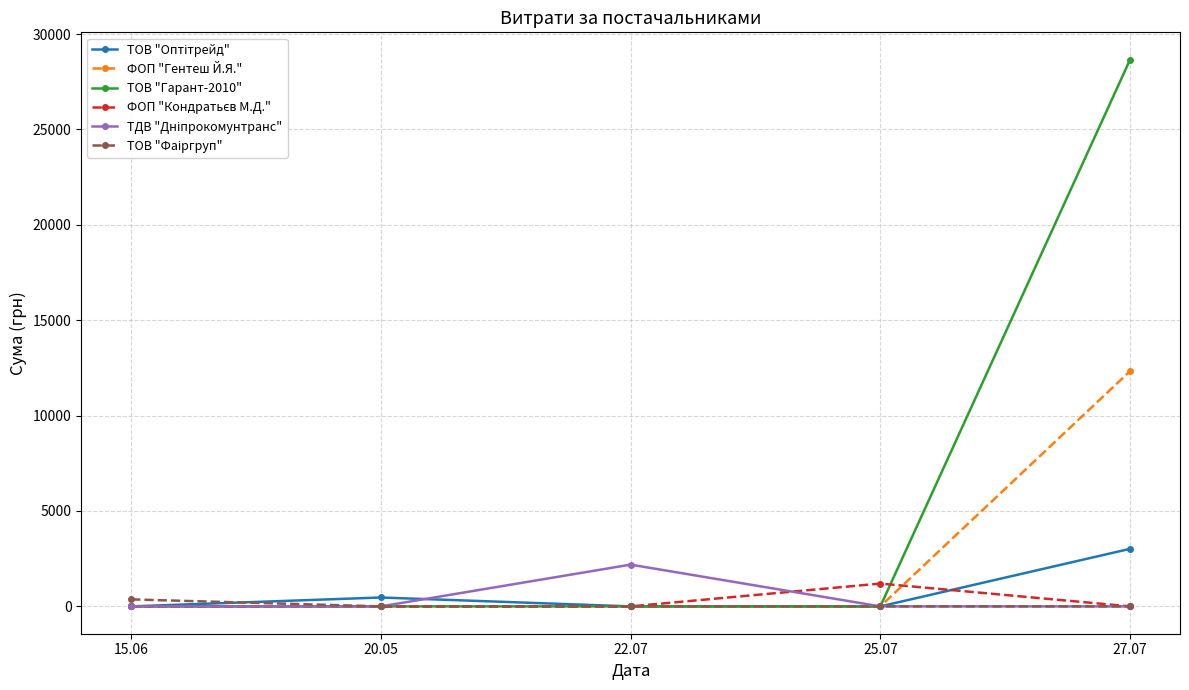

Which series has the widest spread of values?

ТОВ "Гарант-2010"